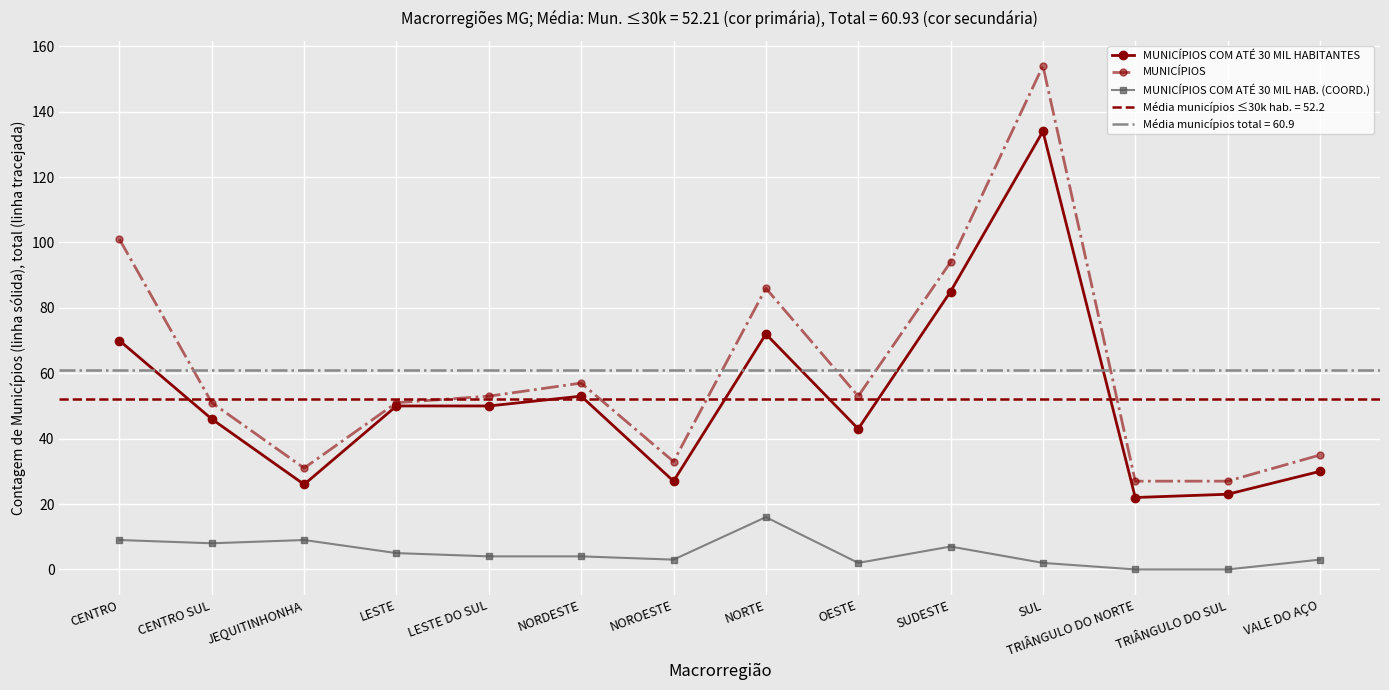

What is the difference between the maximum and minimum values in the MUNICÍPIOS series?

127